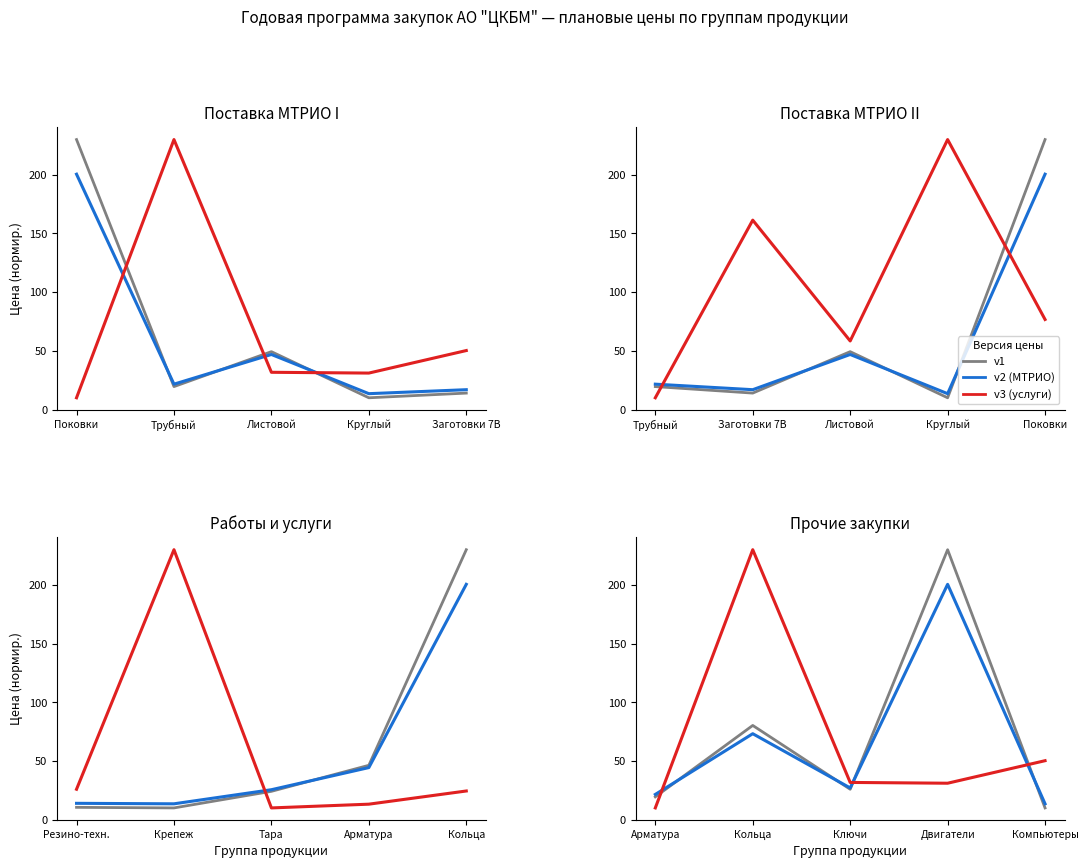

How many values in the v3 (услуги) series are below 31?

1